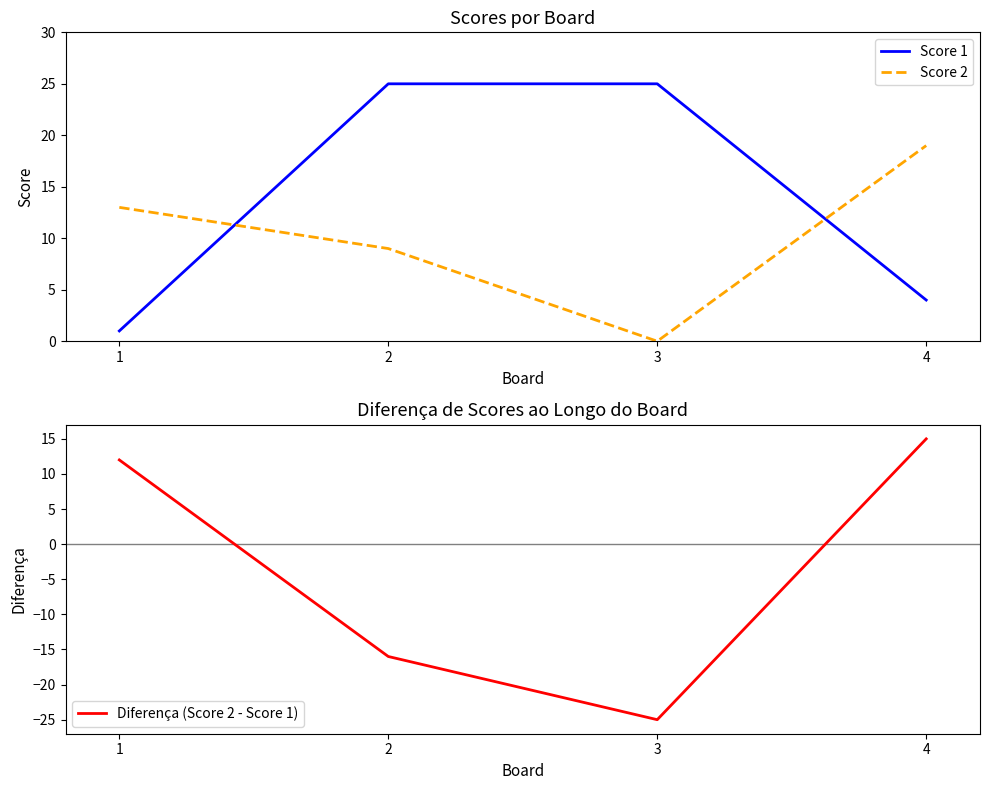

Between which two adjacent categories do Score 1 and Diferença (Score 2 - Score 1) first intersect?

1 and 2